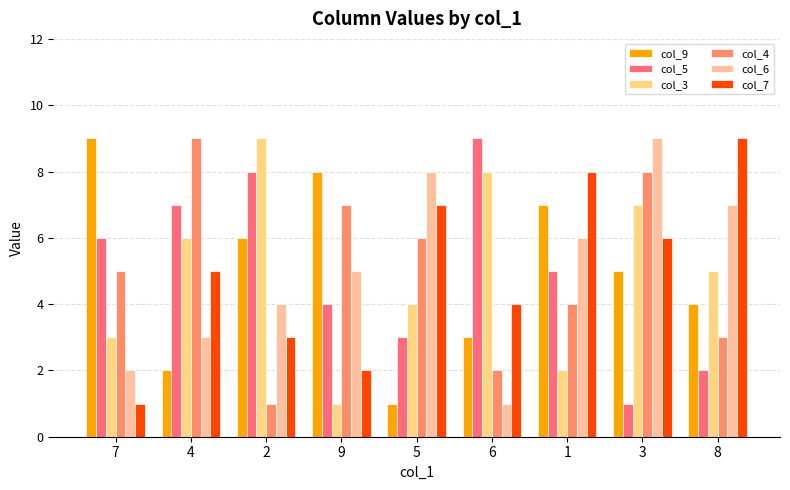

What is the spread (max minus min) of values at 9?

7